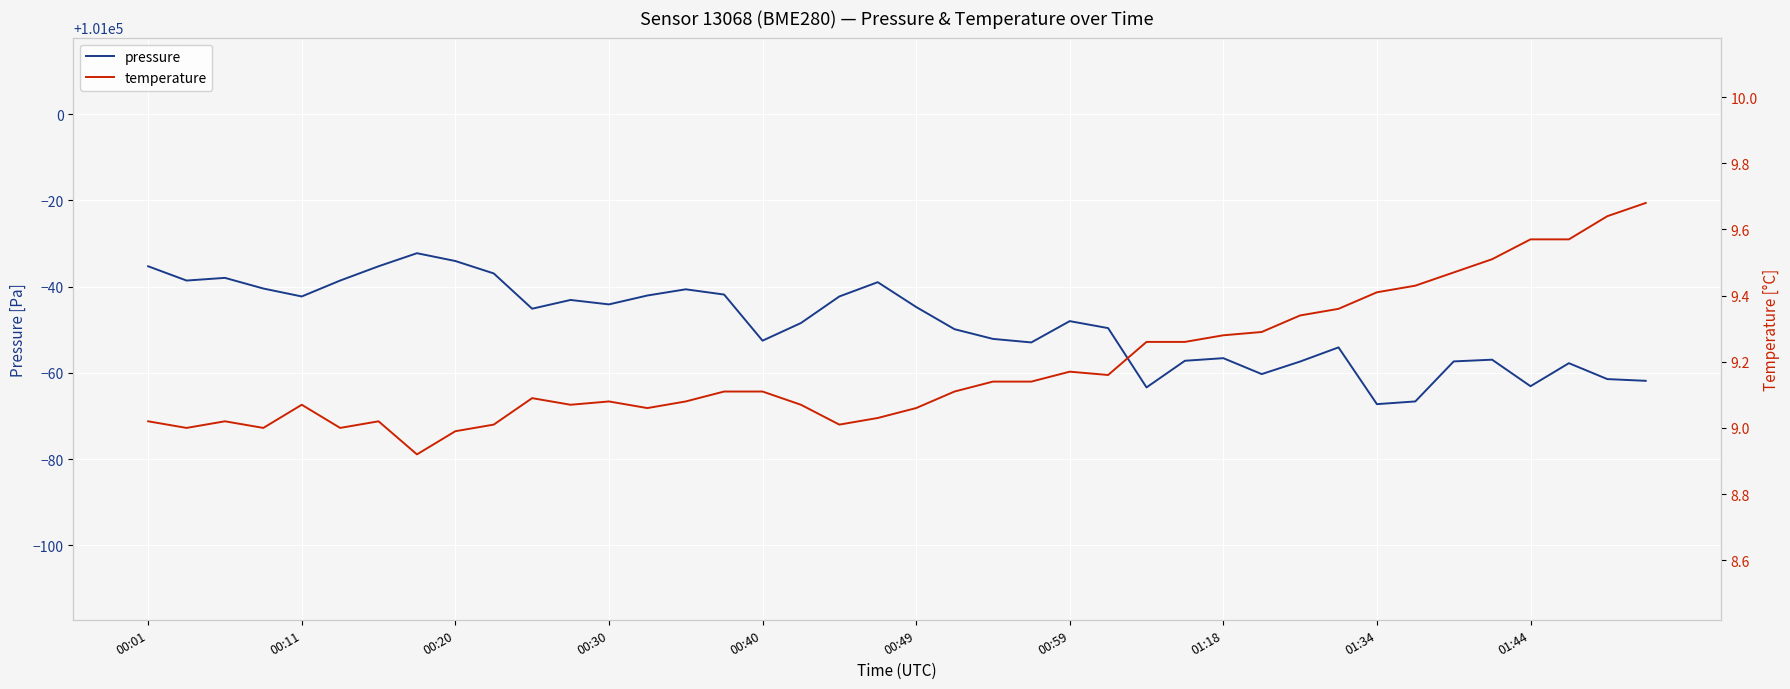

The pressure series shows 100945.9 at 31. True or false?

True